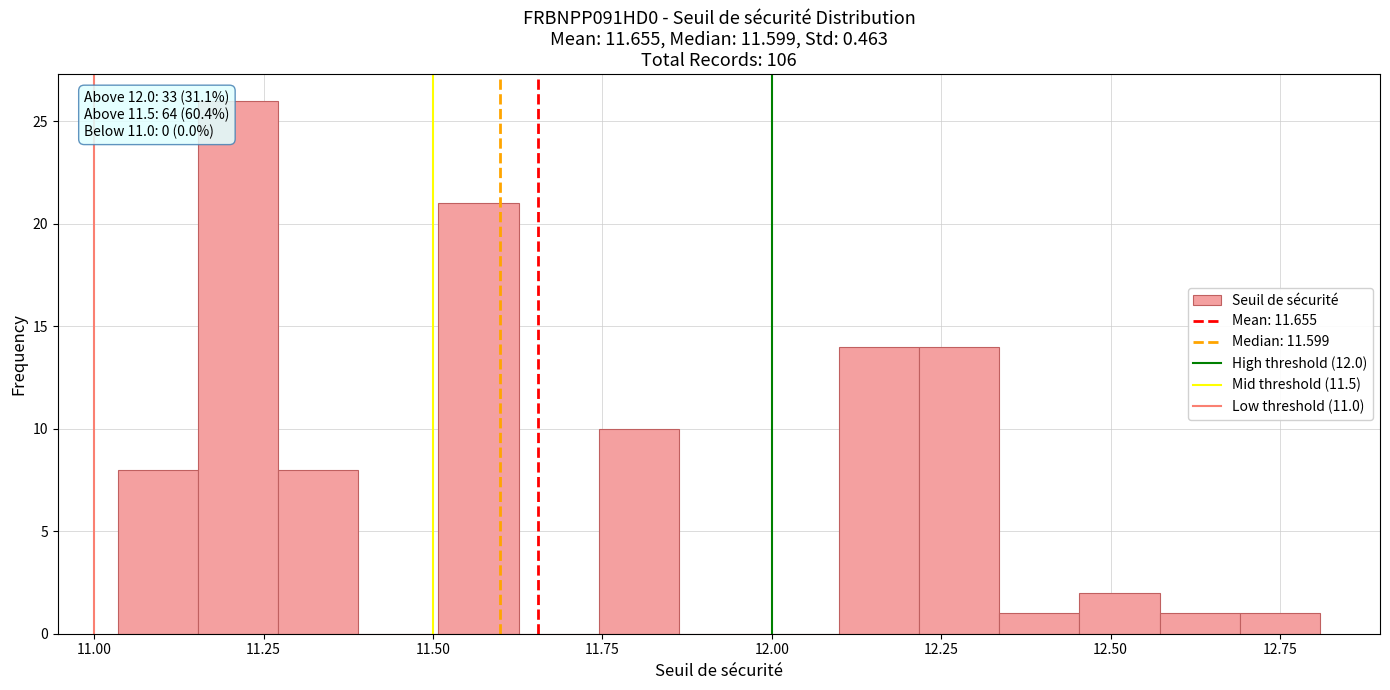

Around what value on the x-axis is the tallest bar? Give the approximate position of its centre, as read against the axis.

11.20